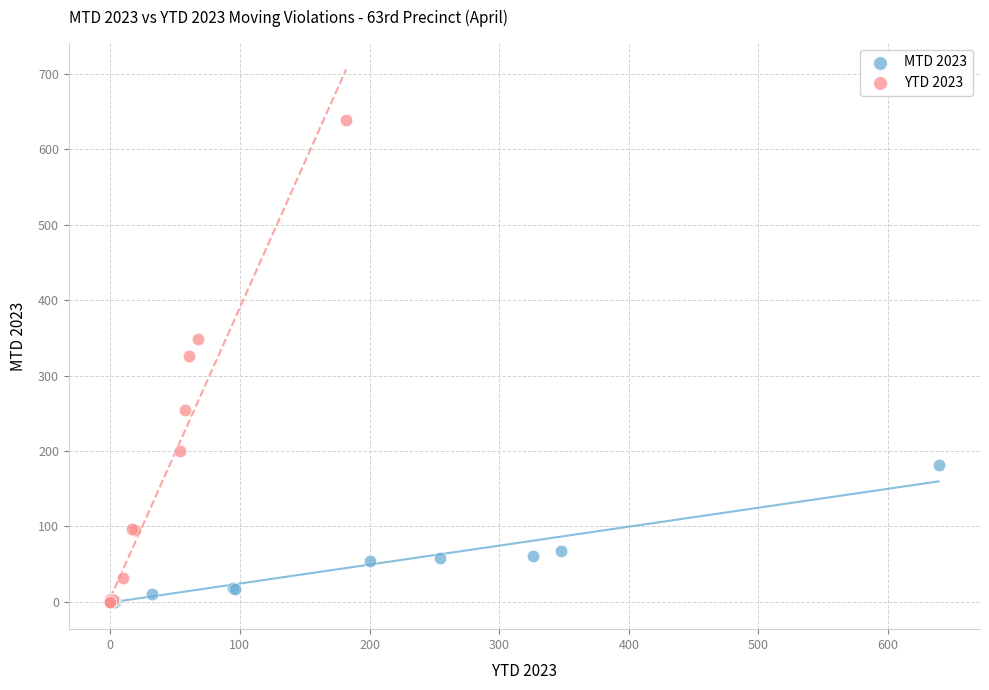

Which series has the widest spread of Y values?

YTD 2023